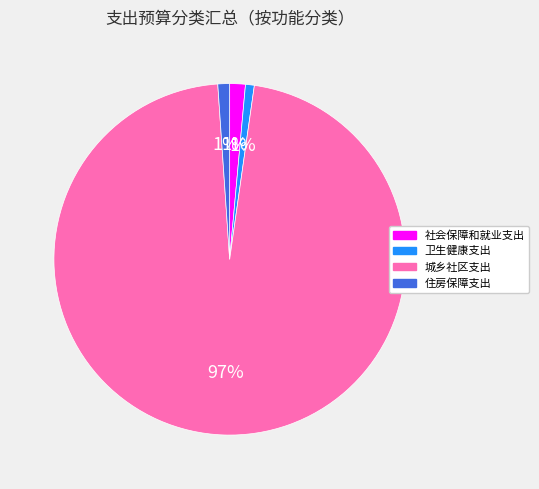

Between 城乡社区支出 and 卫生健康支出, which is larger?

城乡社区支出